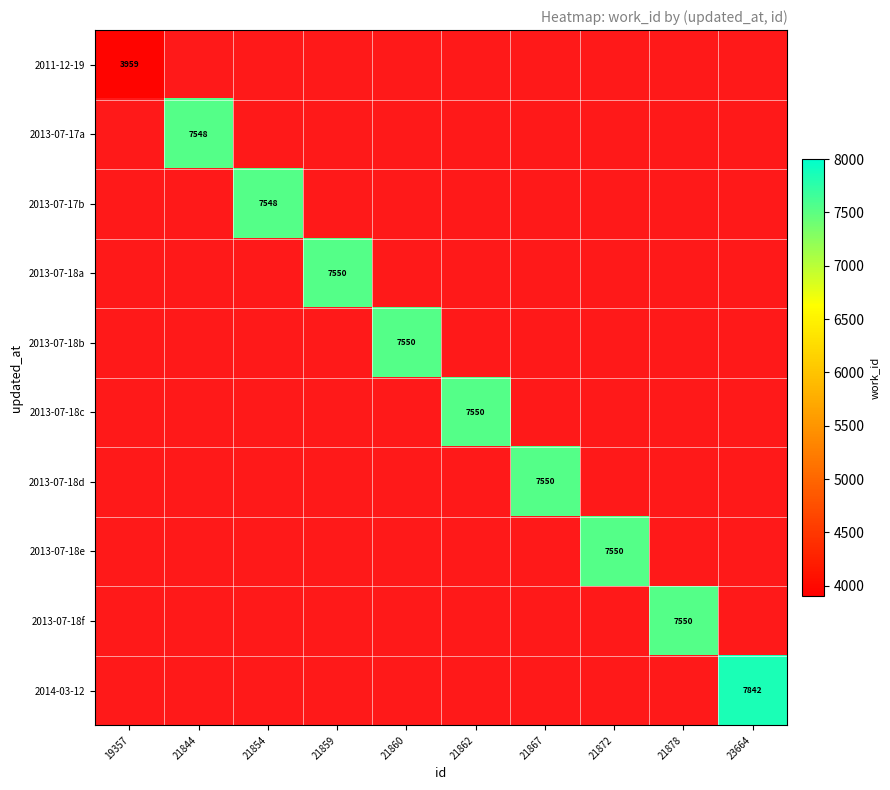

Is it true that 2013-07-18f equals 7550 at 21878?

True